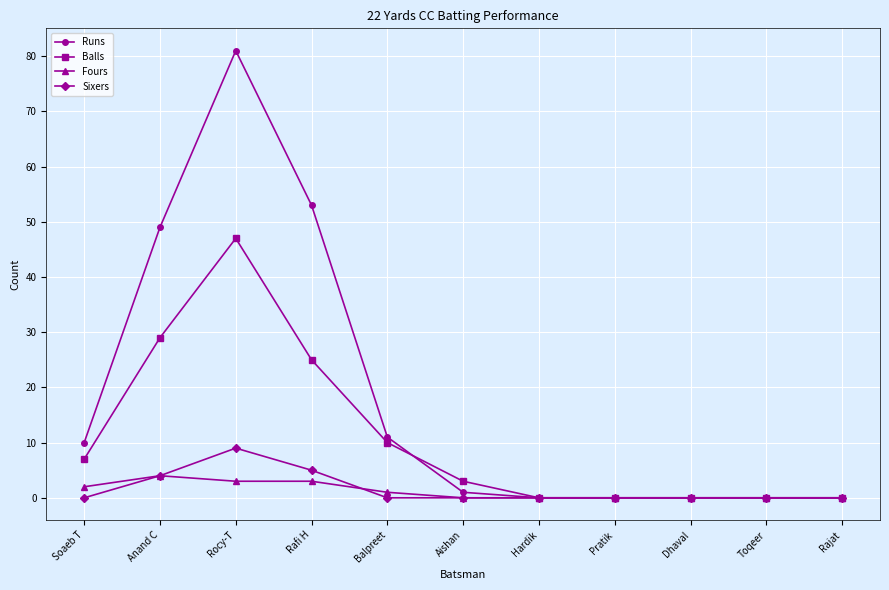

Which category has the highest value in the Runs series?

Rocy-T